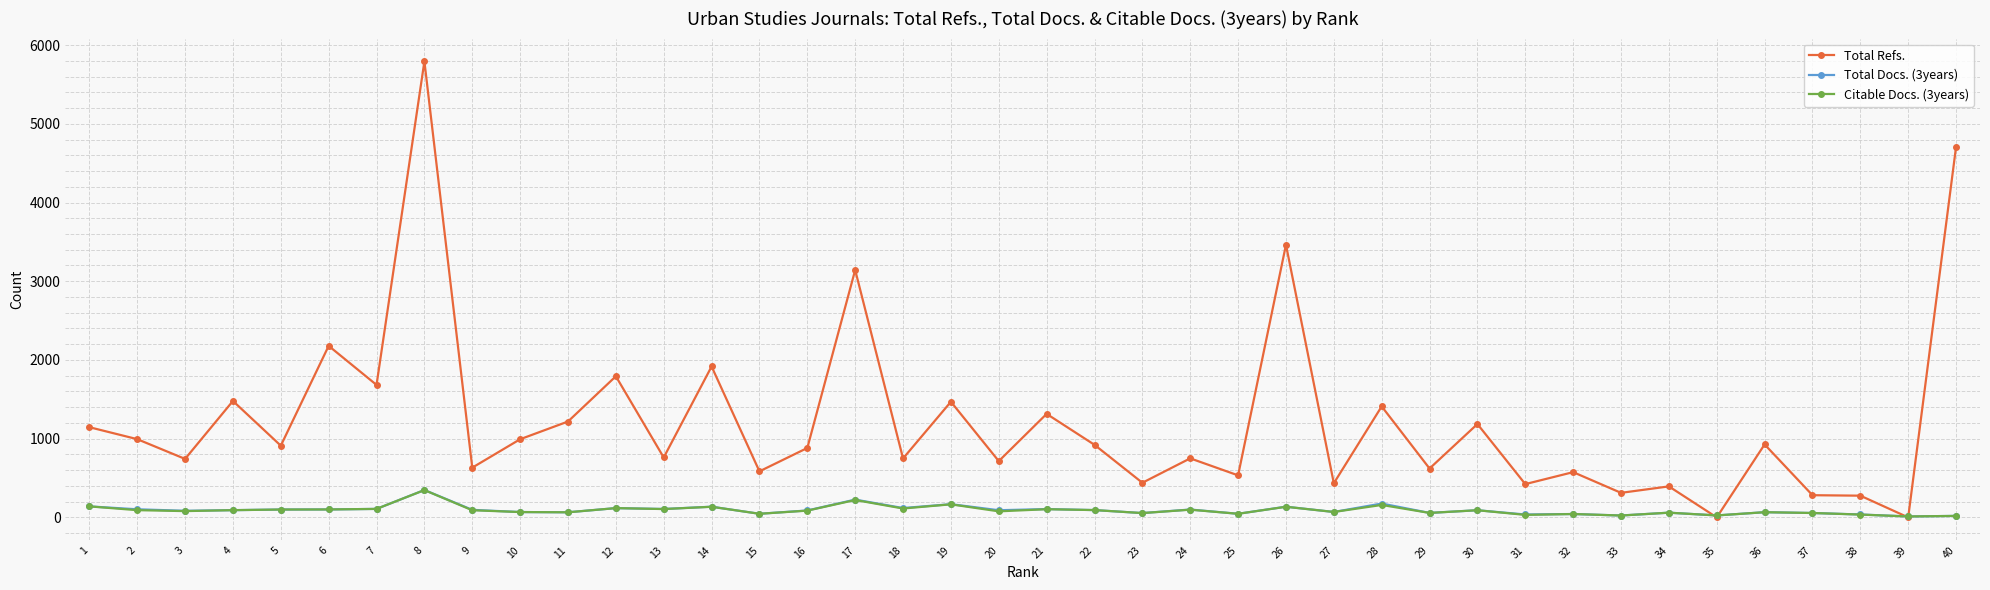

What is the difference between the second highest and minimum values in the Total Refs. series?

4708